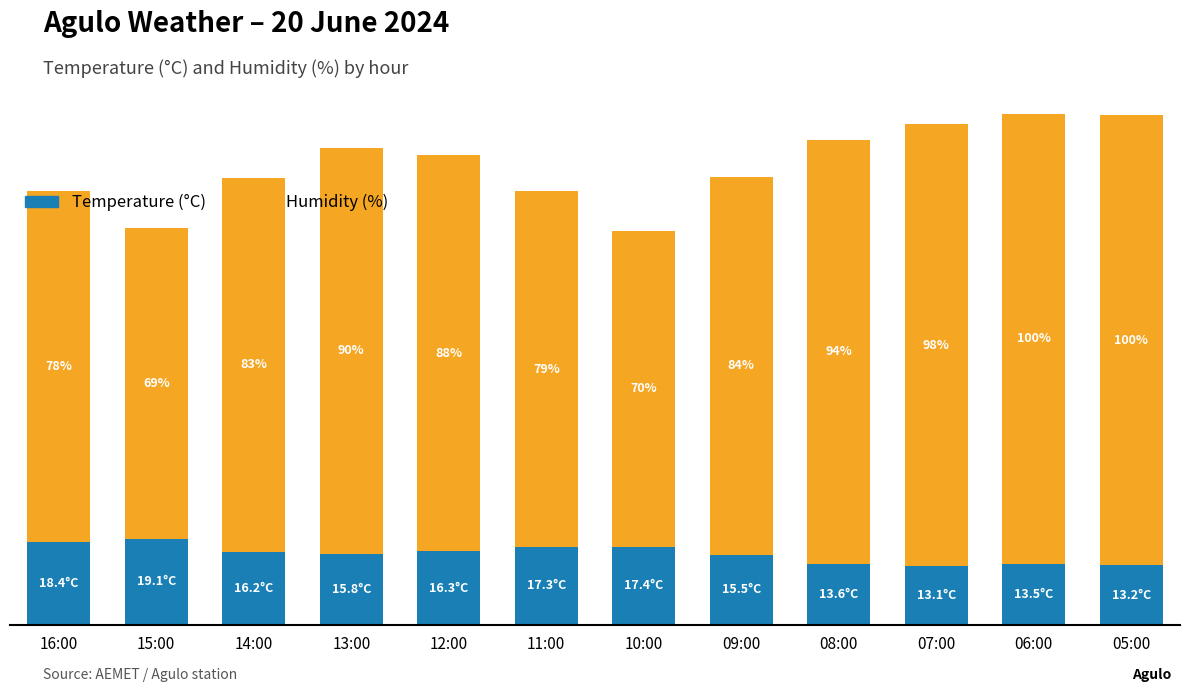

At which category is the sum across all series the highest?

06:00